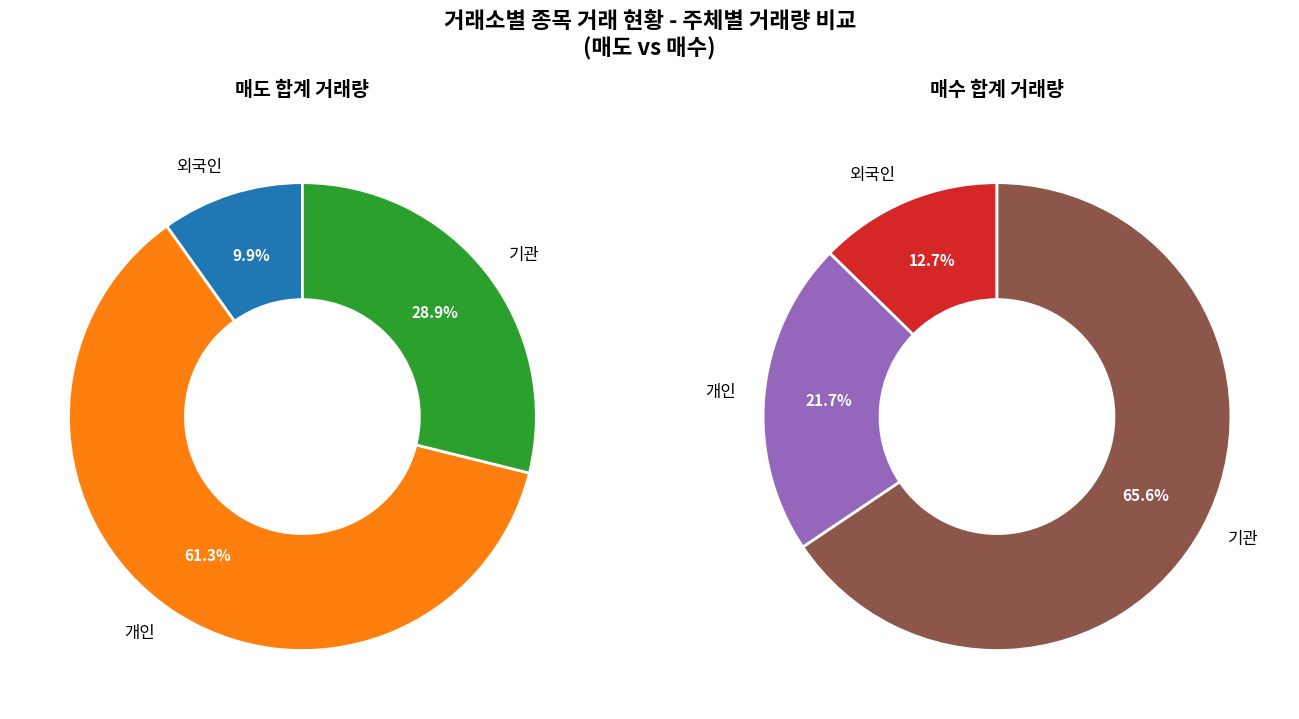

To the nearest percent, what is the average slice percentage?

33%